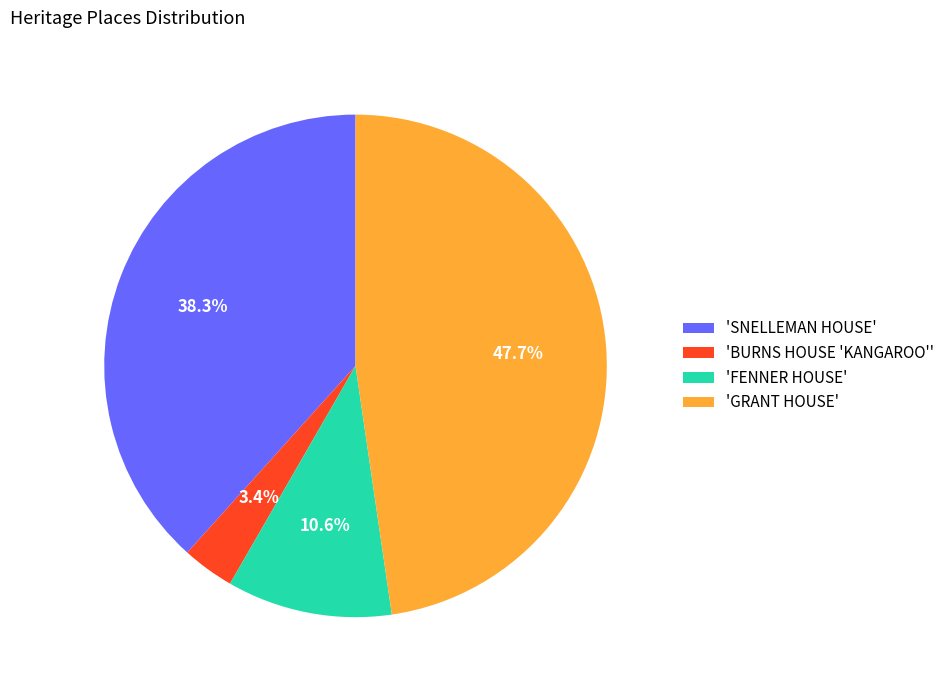

Does any single category account for the majority?

No